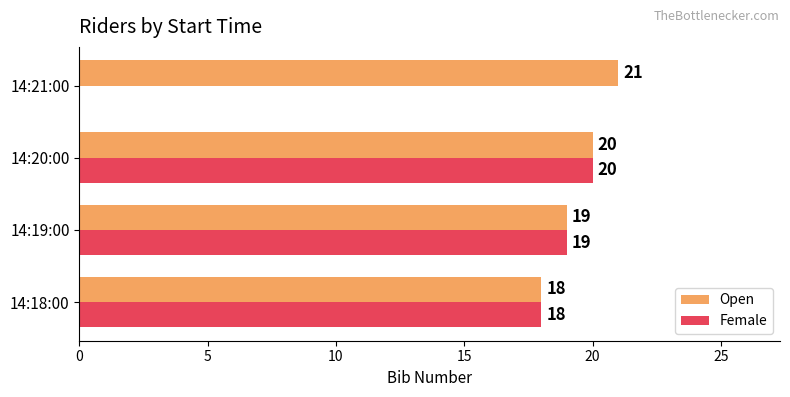

How many series are shown in this chart?

2